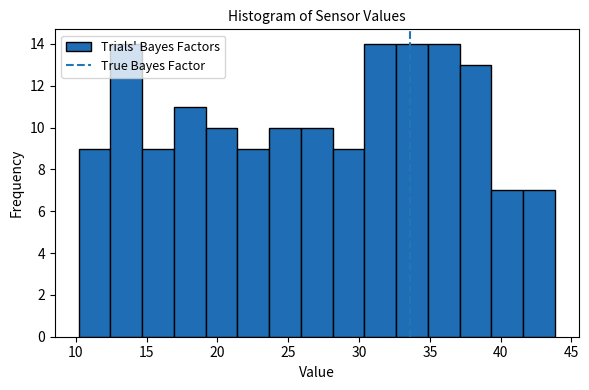

Reading left to right, list every bar in this chart as the range it spans on the x-axis followed by its height. Neither the bar edges nor the heights are printed on the chart, so give them approximately, as read against the axes.

10.0 to 12.5: 9
12.5 to 14.5: 14
14.5 to 17.0: 9
17.0 to 19.0: 11
19.0 to 21.5: 10
21.5 to 23.5: 9
23.5 to 26.0: 10
26.0 to 28.0: 10
28.0 to 30.5: 9
30.5 to 32.5: 14
32.5 to 35.0: 14
35.0 to 37.0: 14
37.0 to 39.5: 13
39.5 to 41.5: 7
41.5 to 44.0: 7